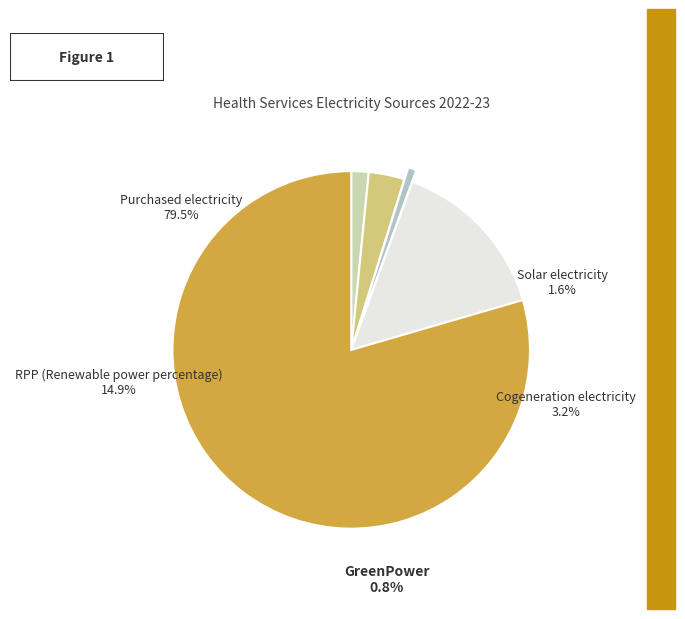

Approximately how many times larger is the value at RPP (Renewable power percentage) compared to GreenPower?

19.9